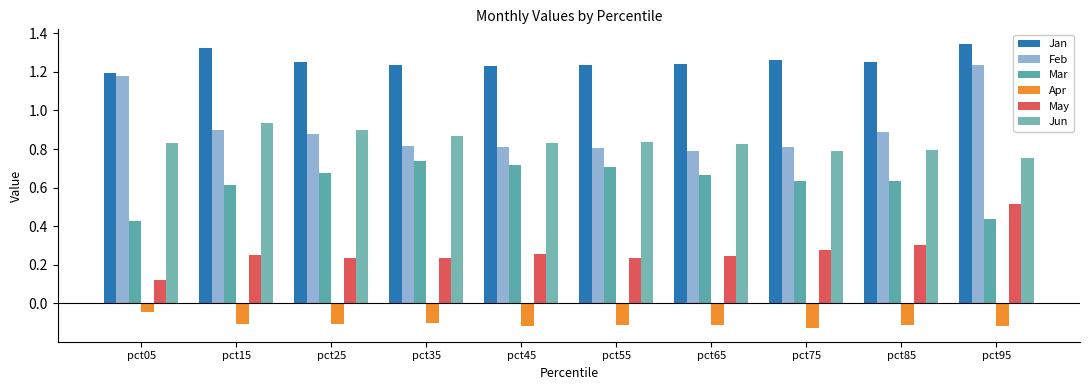

Which series has the widest spread of values?

Feb